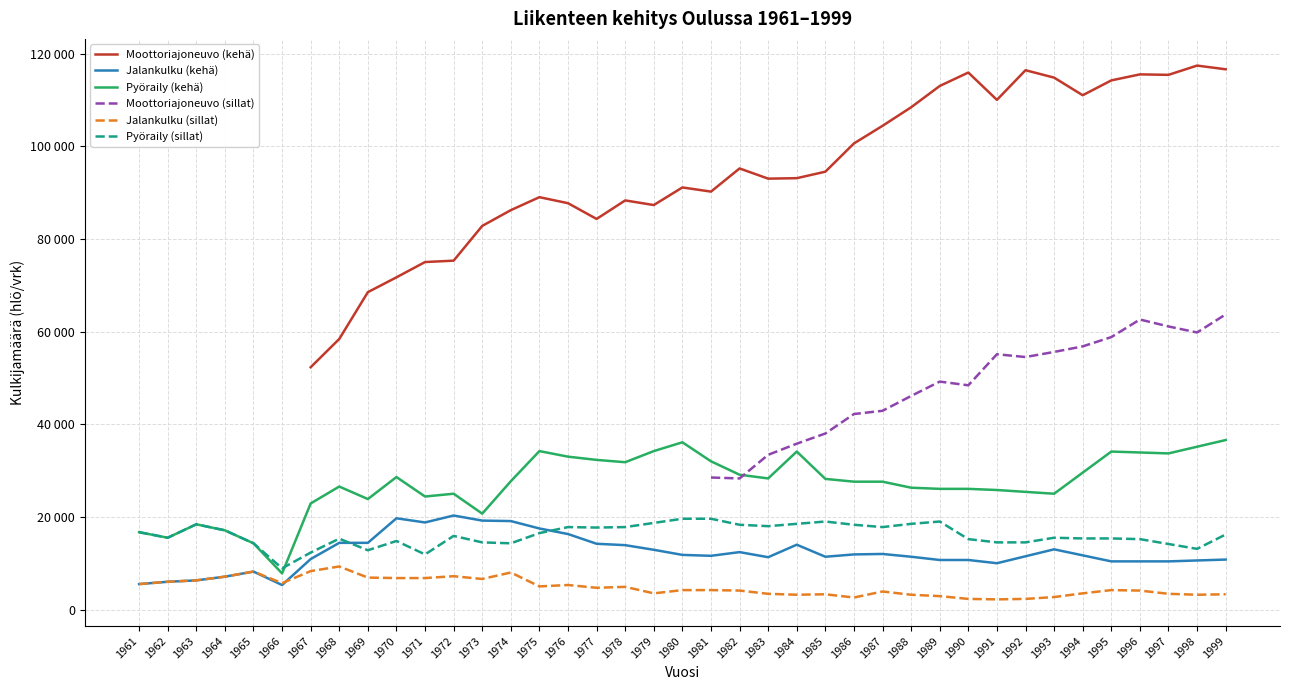

How many interior local valleys does the Moottoriajoneuvo (kehä) series have?

7